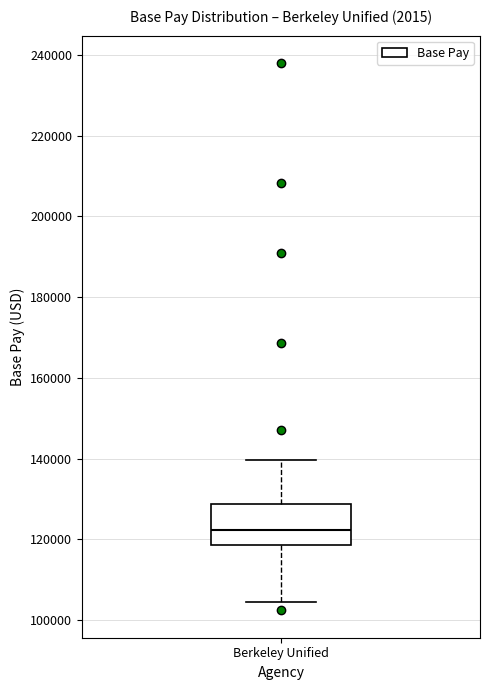

Read this box plot against the y-axis: the position of the median line, the range covered by the box, and the ends of both whiskers. The values are not printed on the chart, so give them approximately, as read against the axis.

median 122000, box 118000 to 128000, whiskers 104000 to 140000